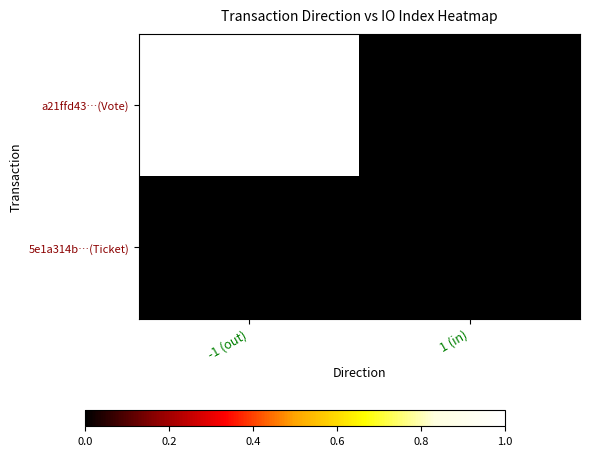

List the series in order of their overall mean, highest first.

a21ffd43…(Vote), 5e1a314b…(Ticket)